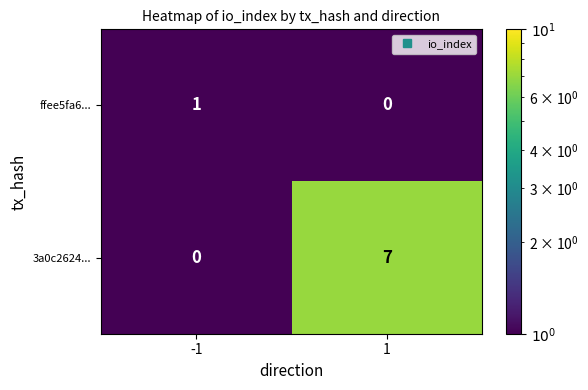

Is it true that 3a0c2624... equals 4 at -1?

False